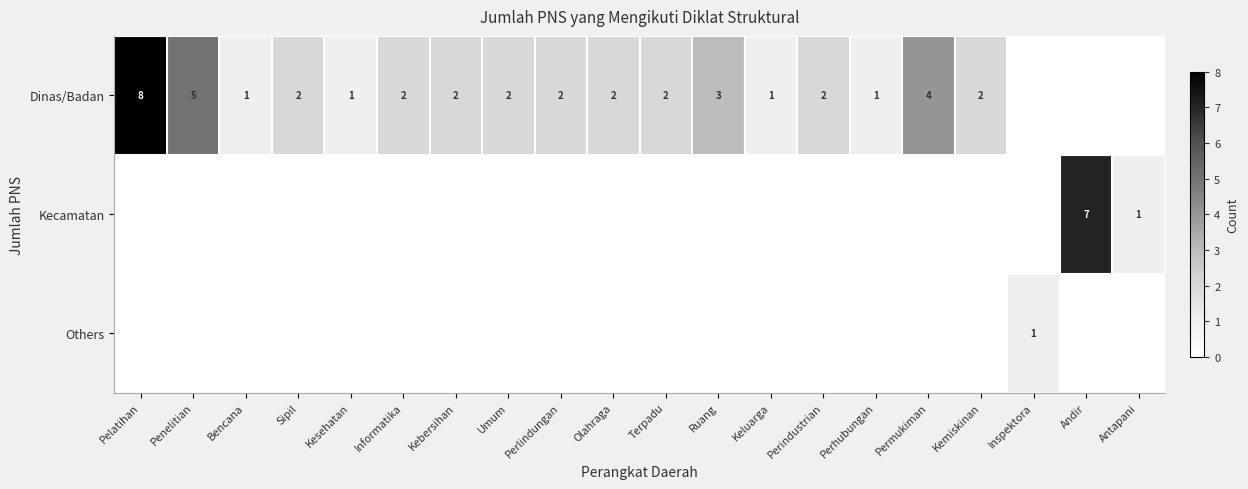

The value of Dinas/Badan at Bencana is 1. True or false?

True